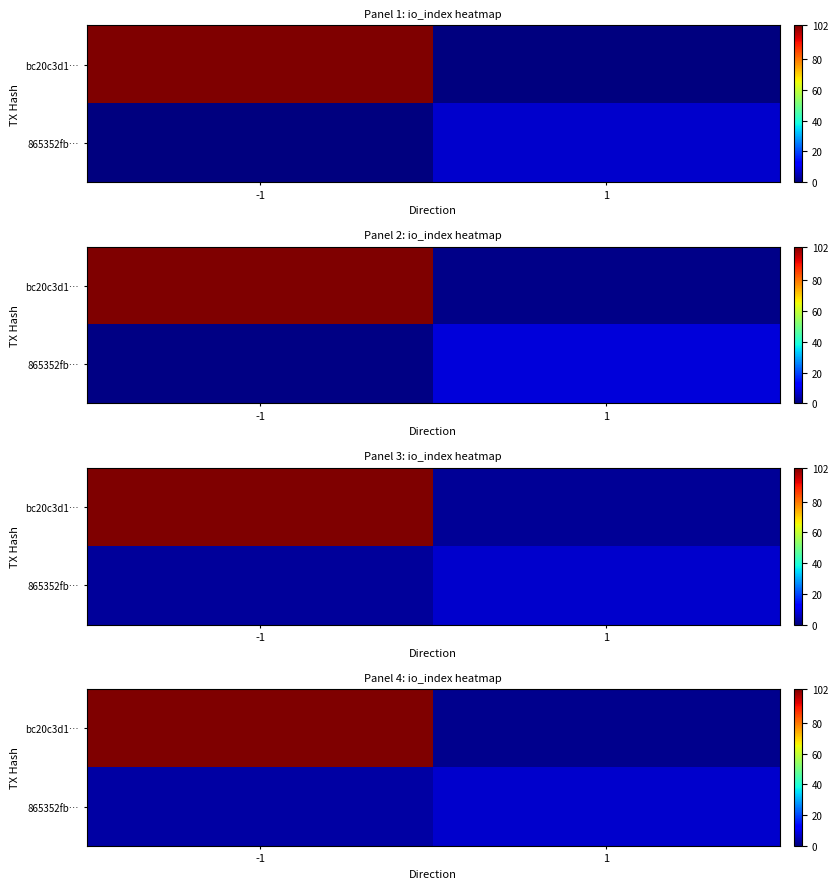

What is the difference between the row_1 values at 1 and -1?

3.9